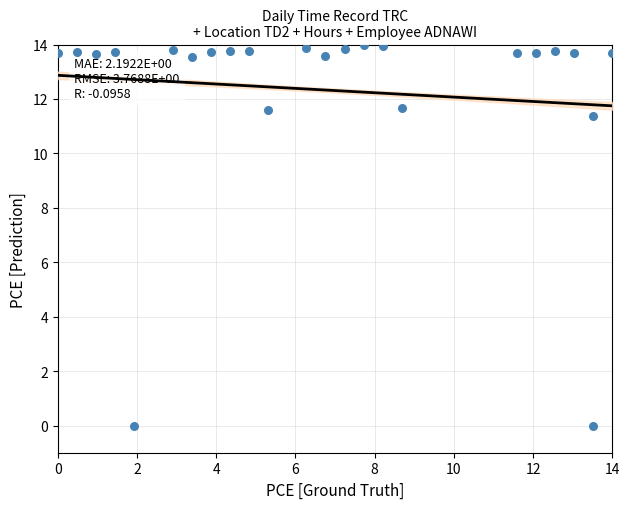

What is the range of X values (max minus min)?

14.0